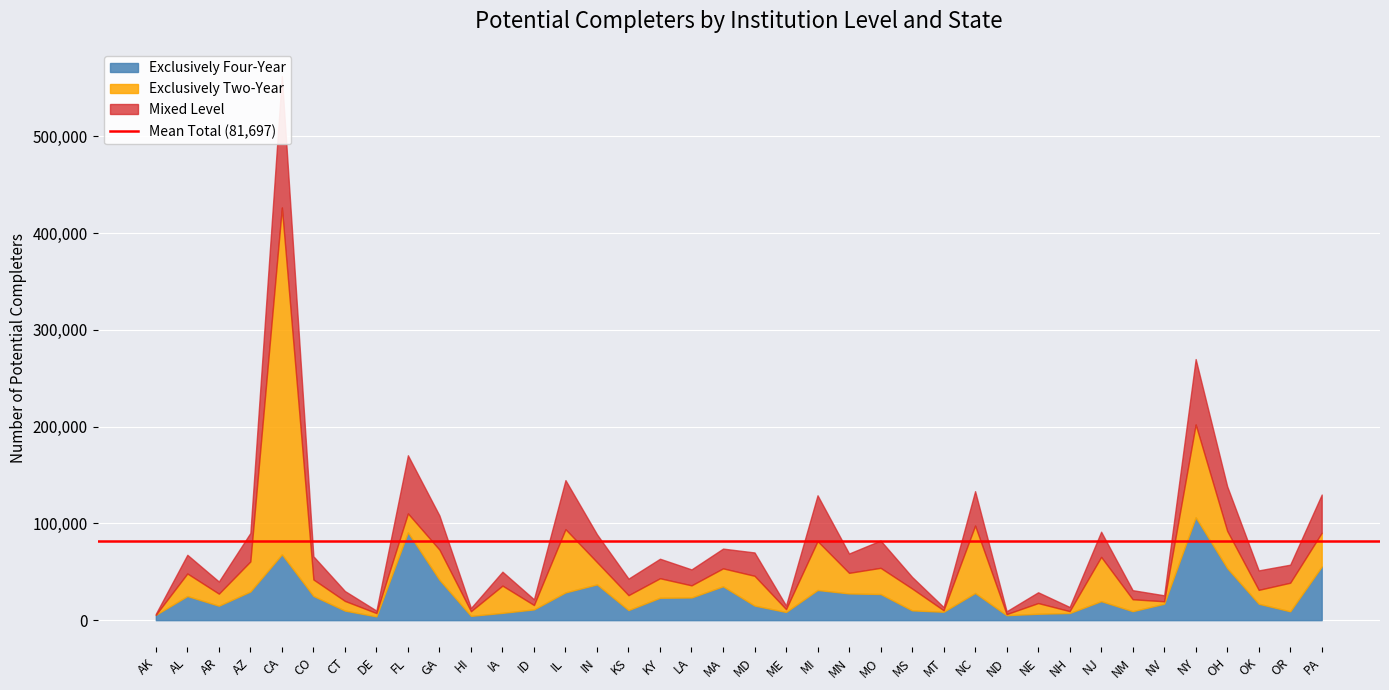

At how many categories does at least one series exceed 86702?

3